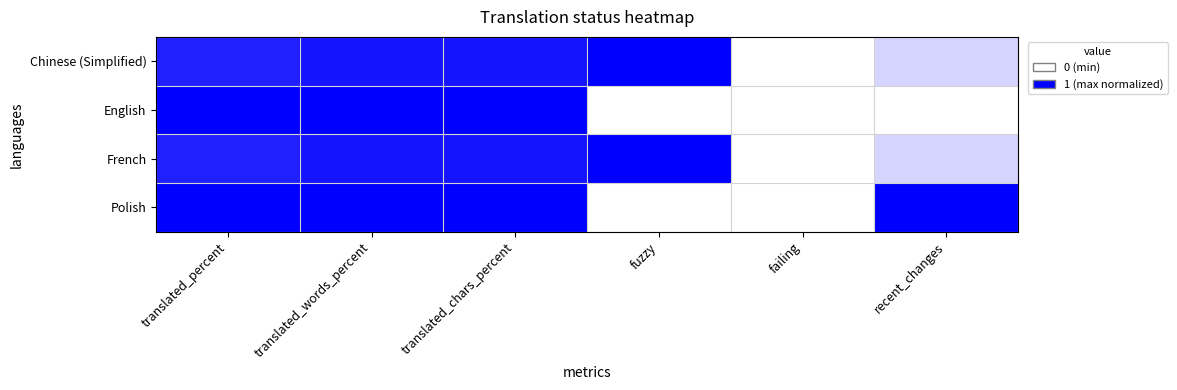

At translated_words_percent, list the series in order from largest to smallest.

English, Polish, Chinese (Simplified), French